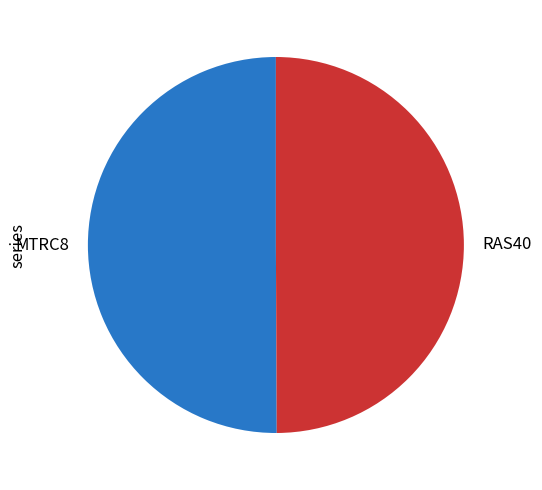

How many segments does this pie chart have?

2